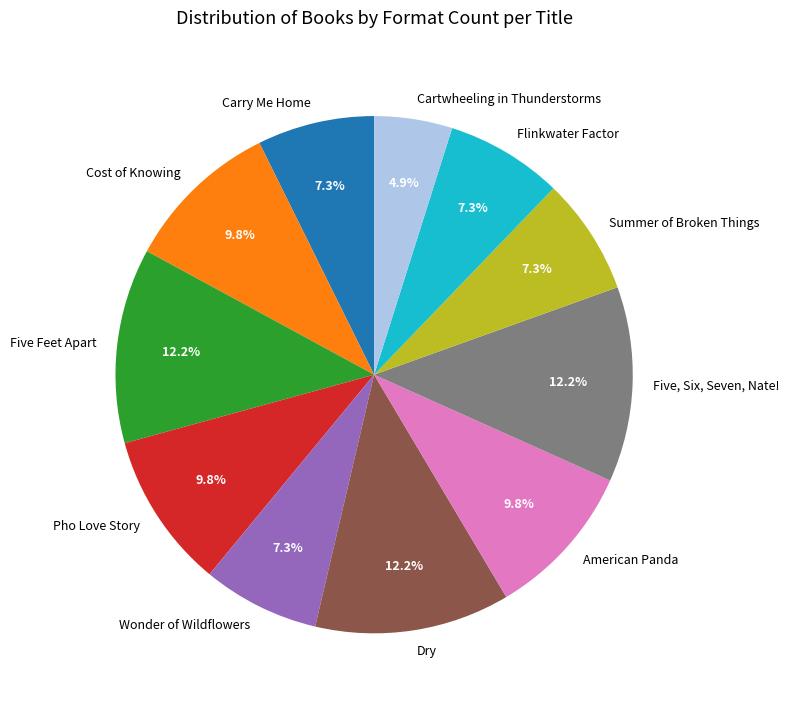

What percentage is NOT represented by Five Feet Apart?

87.8%